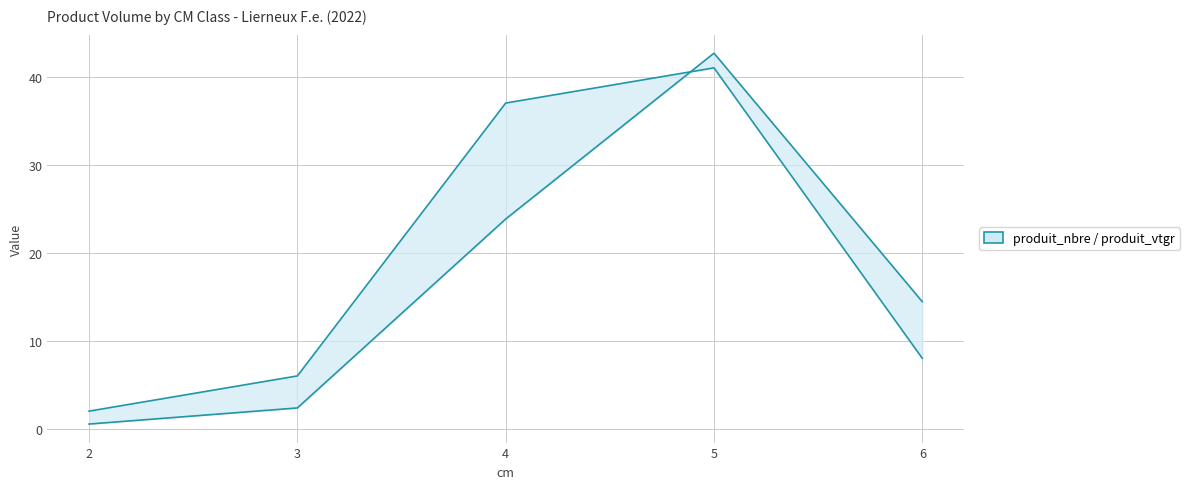

What is the average value of the produit_nbre series?

18.8